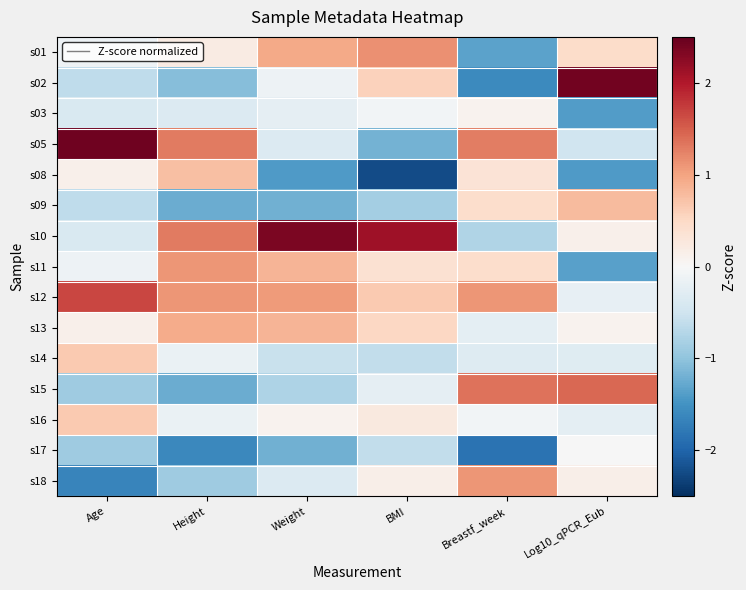

Which category has the lowest value across all series?

BMI